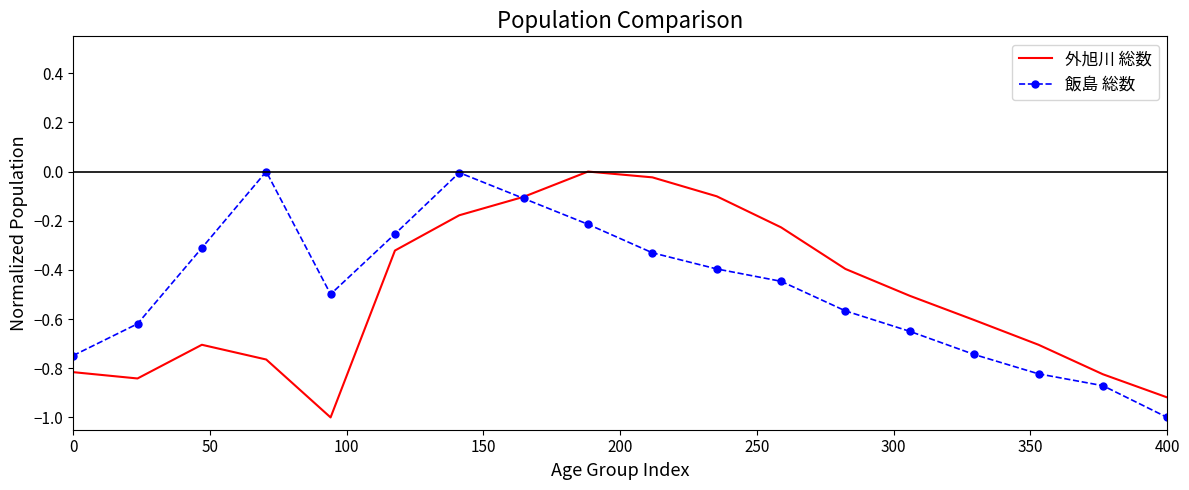

What is the minimum value shown in the chart?

-1.0